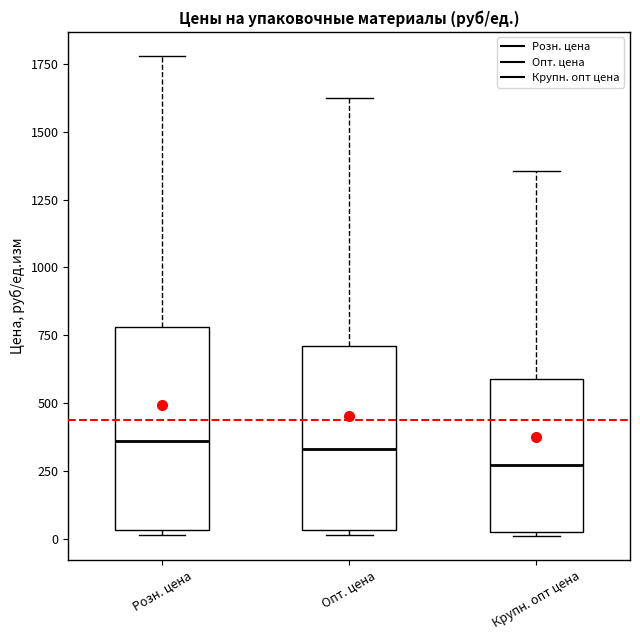

Reading left to right, transcribe this box plot: for each box, give where its median line is, the range the box spans, and where its two whiskers end, as read against the y-axis. The values are not printed on the chart, so give them approximately, as read against the axis.

Розн. цена: median 350, box 50 to 800, whiskers 0 to 1800
Опт. цена: median 350, box 50 to 700, whiskers 0 to 1650
Крупн. опт цена: median 250, box 0 to 600, whiskers 0 to 1350